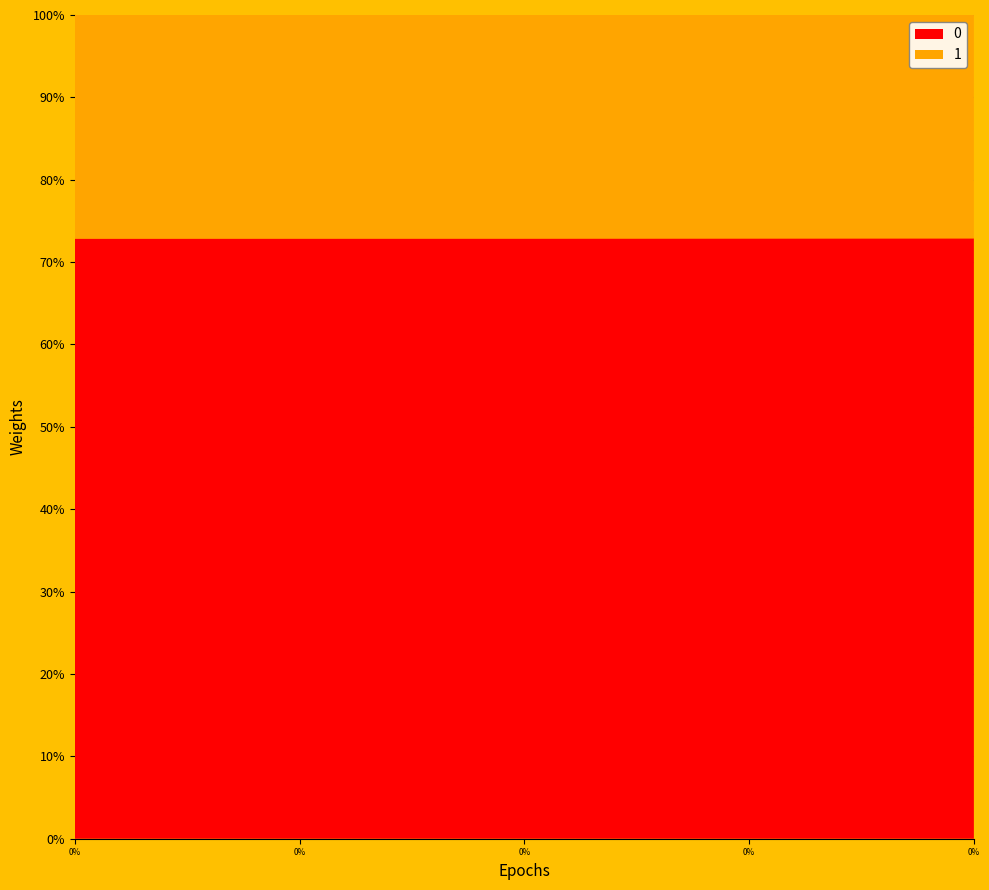

Count the number of data series in this chart.

2